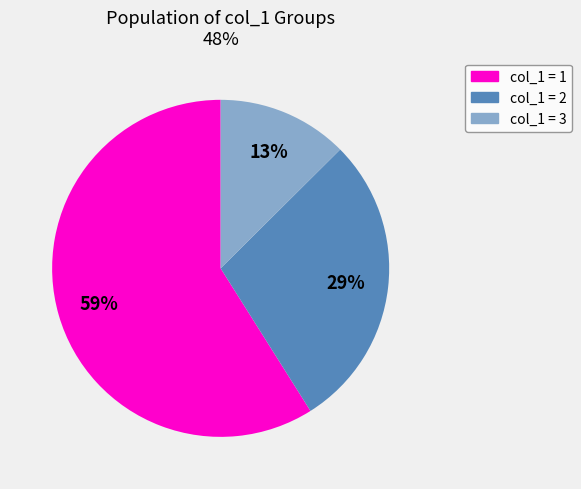

To the nearest percent, what is the difference between the largest and smallest slice percentages?

46%